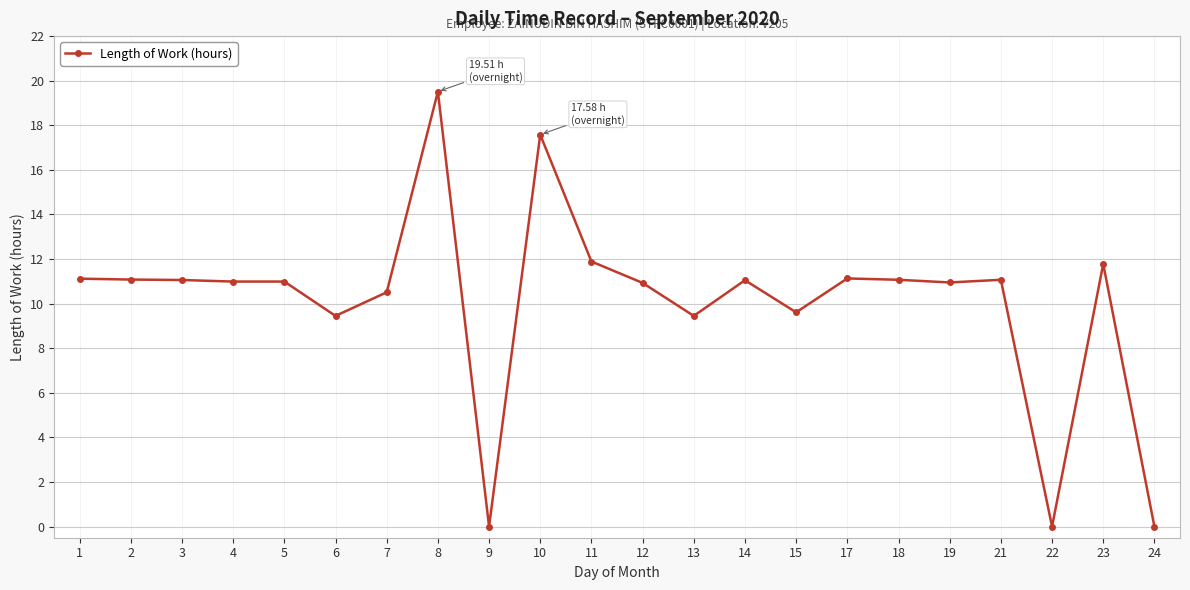

Read the value at 17.

11.1